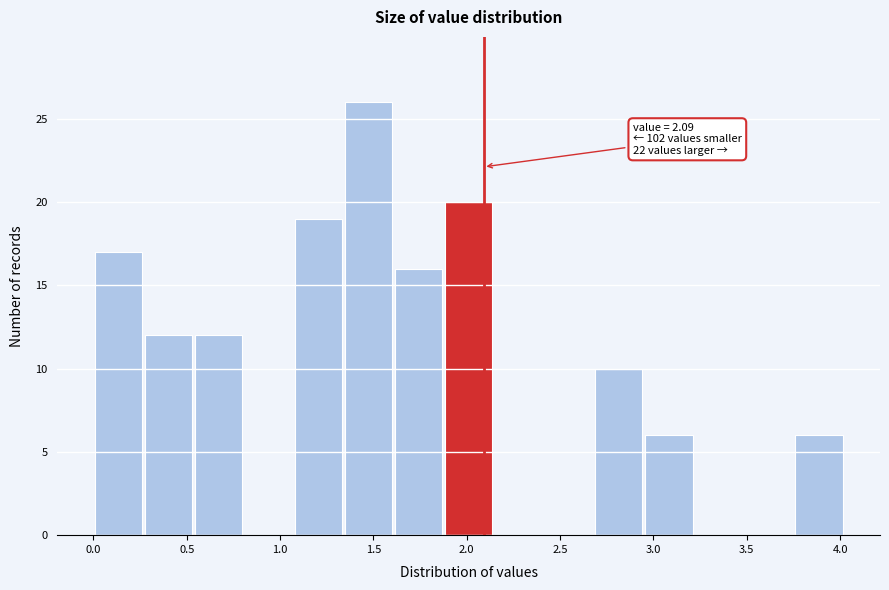

Over which range of the x-axis is the bar tallest?

1.35 to 1.60